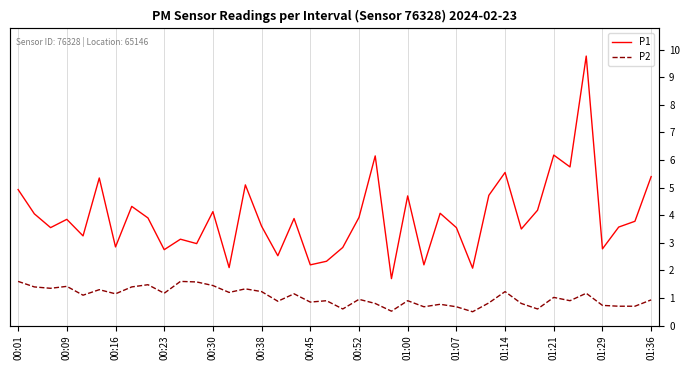

Between 00:01 and 31, which series saw the biggest shift?

P1